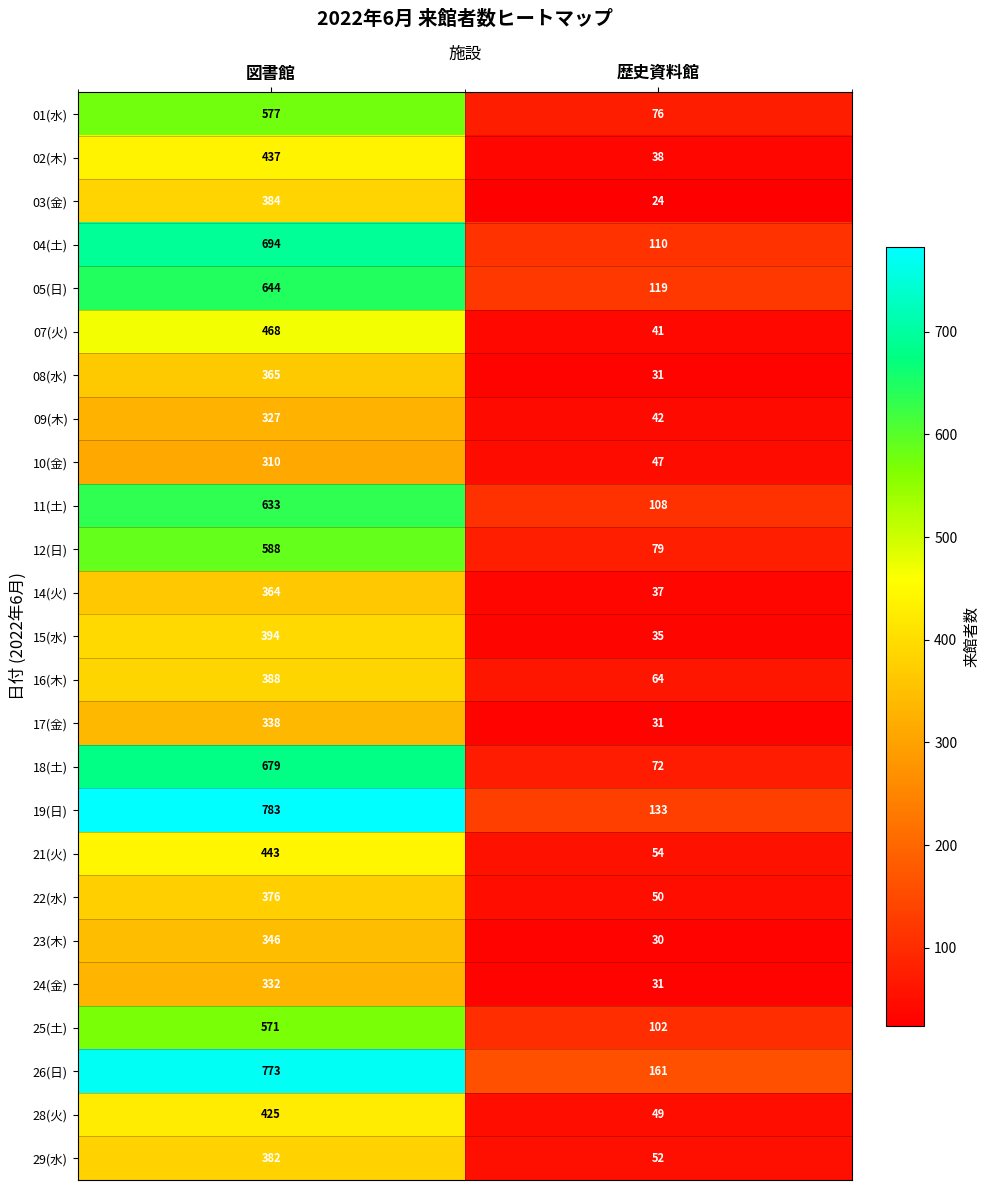

How many categories are shown in the chart?

2